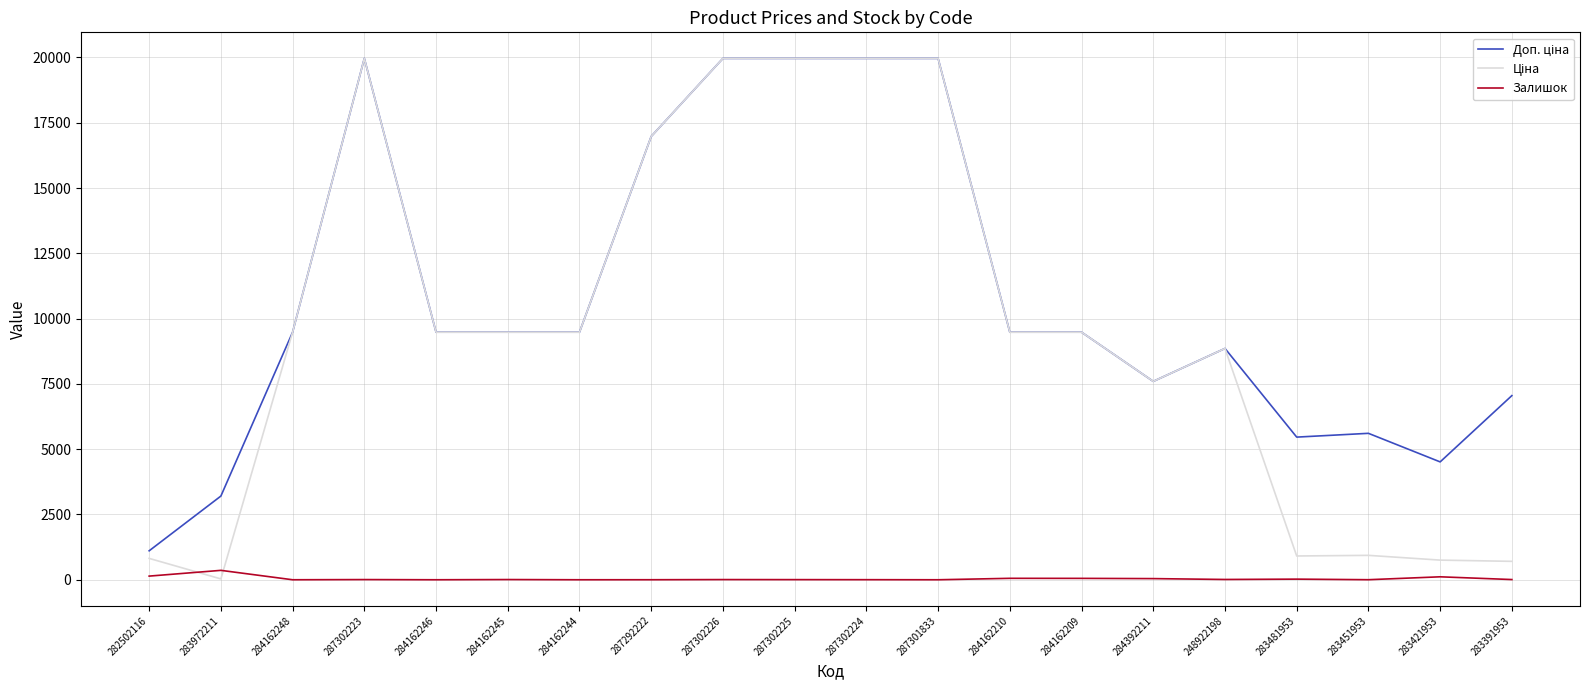

What is the maximum value shown in the chart?

19964.2